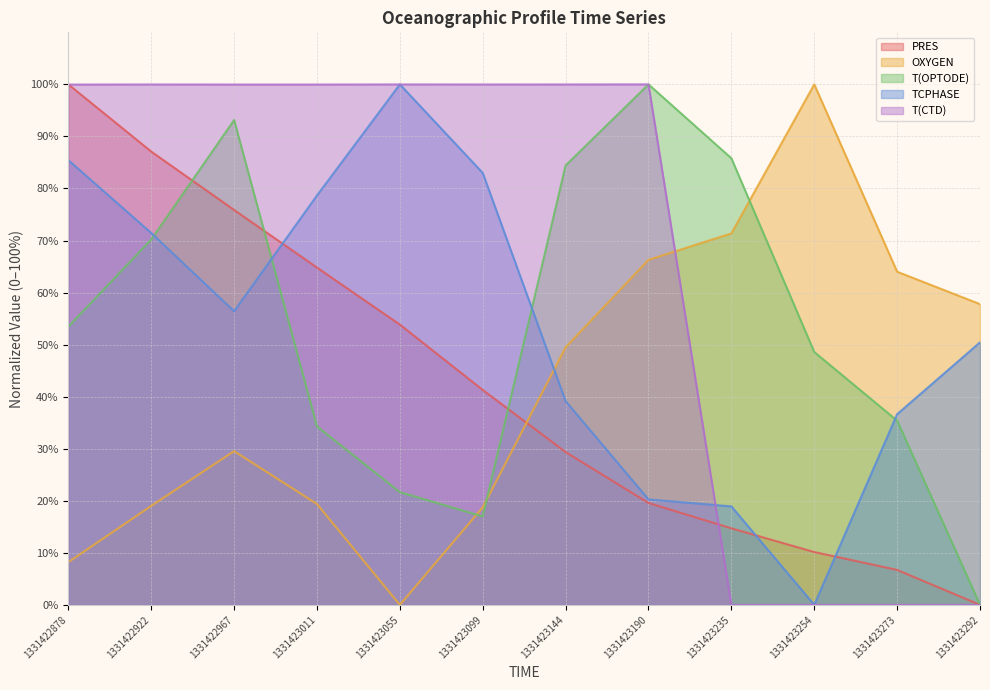

What are all the series names shown in the legend?

PRES, OXYGEN, T(OPTODE), TCPHASE, T(CTD)